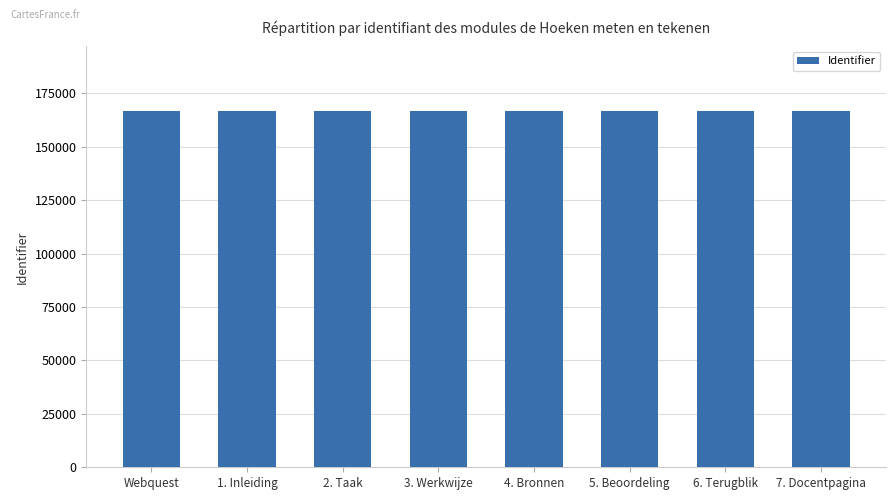

What is the maximum value shown in the chart?

166907